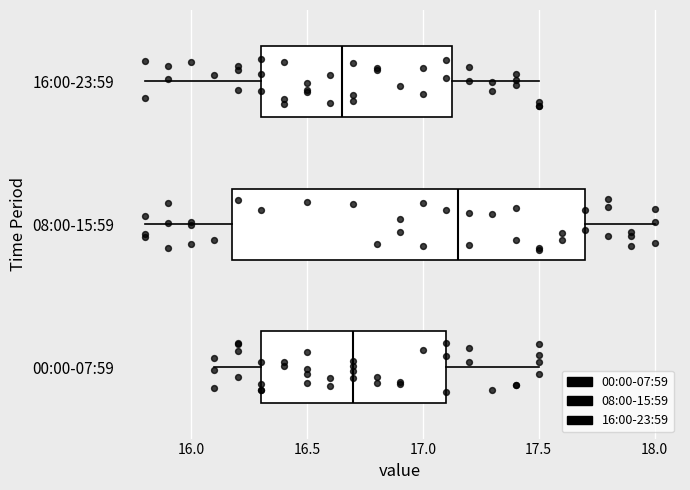

Which box is the widest, from its left edge to its right edge?

08:00-15:59